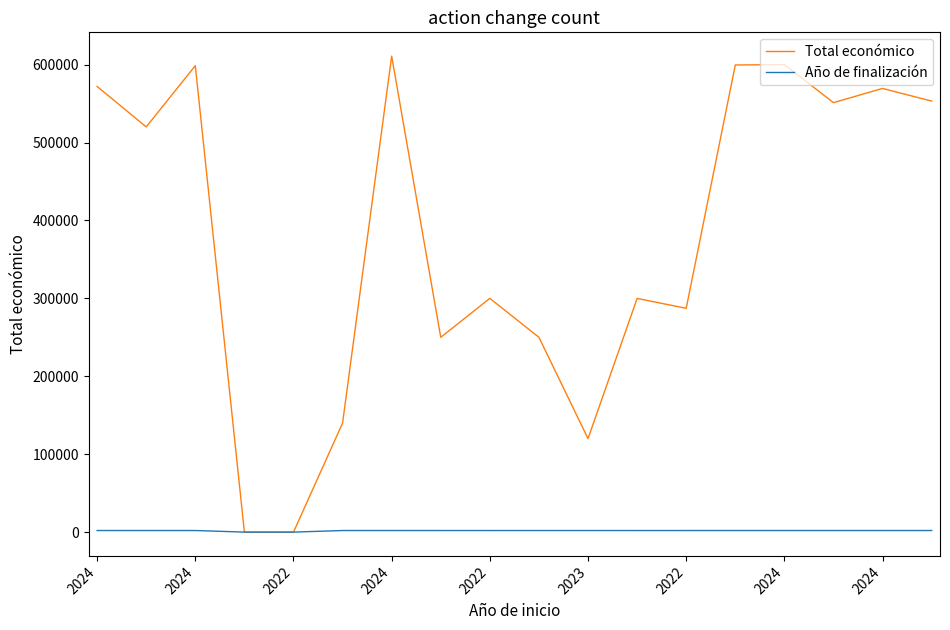

Which series has the largest total across all categories?

Total económico